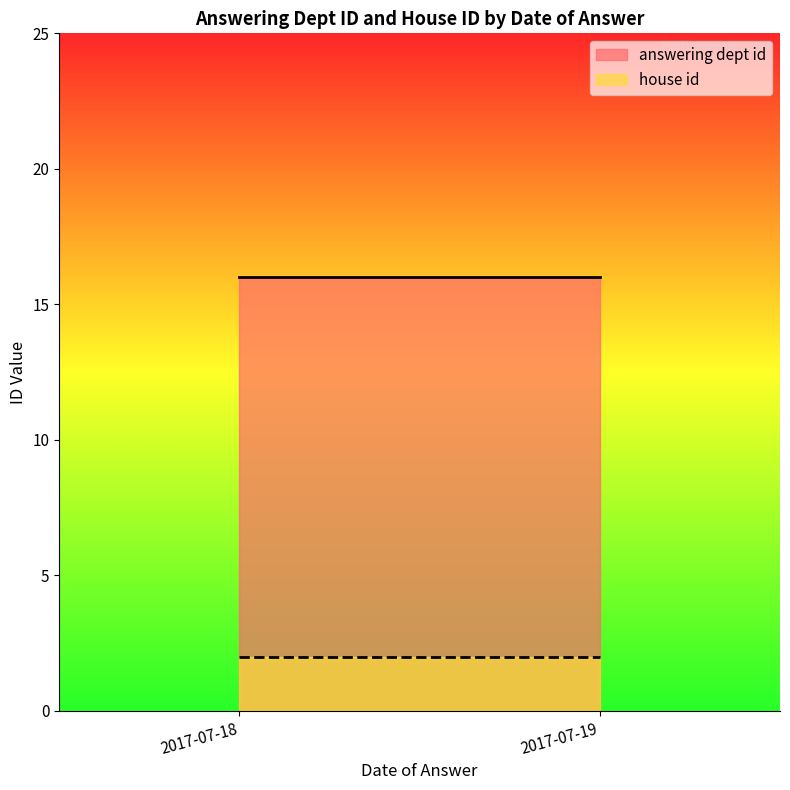

At how many categories does at least one series exceed 7?

2